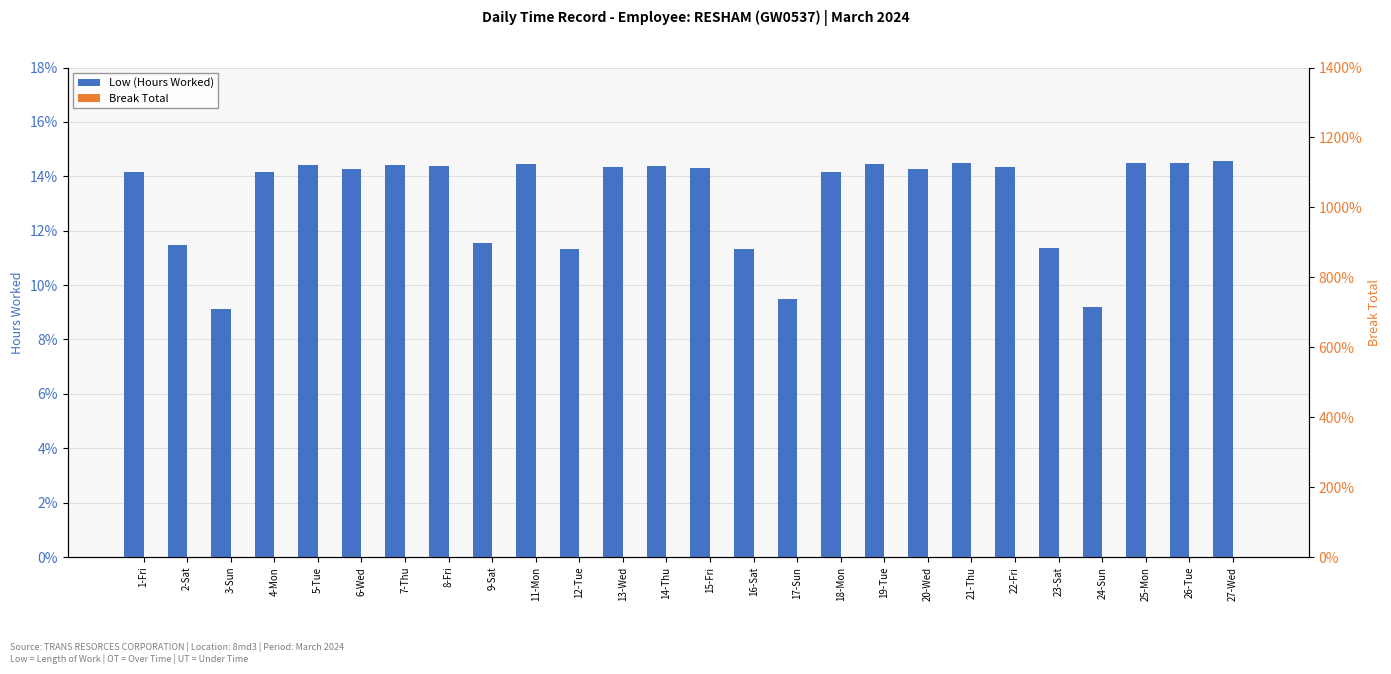

Where does the Low (Hours Worked) series first go above 14?

1-Fri